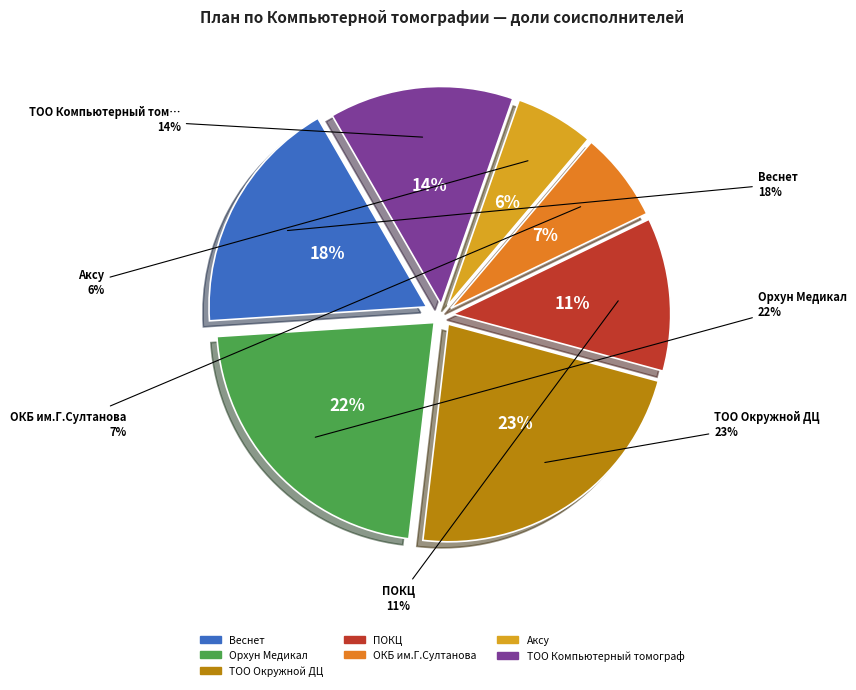

To the nearest percent, what is the difference between the largest and smallest slice percentages?

17%